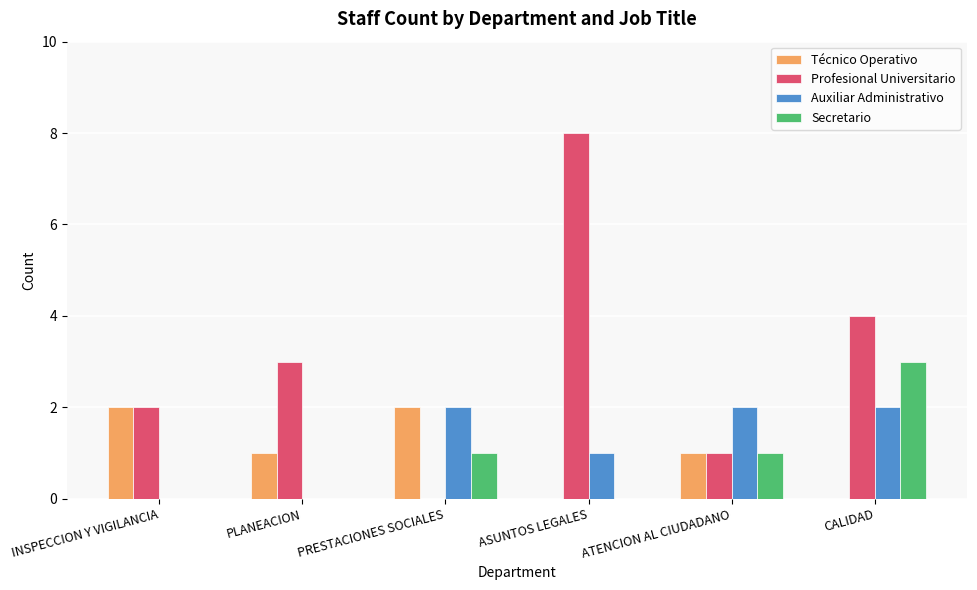

What is the spread (max minus min) of values at CALIDAD?

4